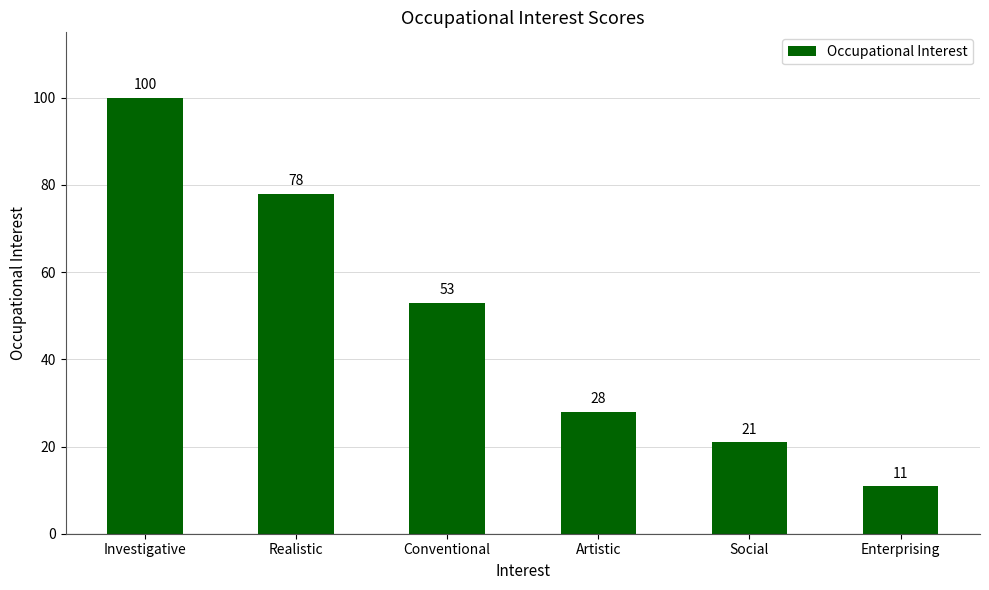

The value at Realistic is 78. True or false?

True